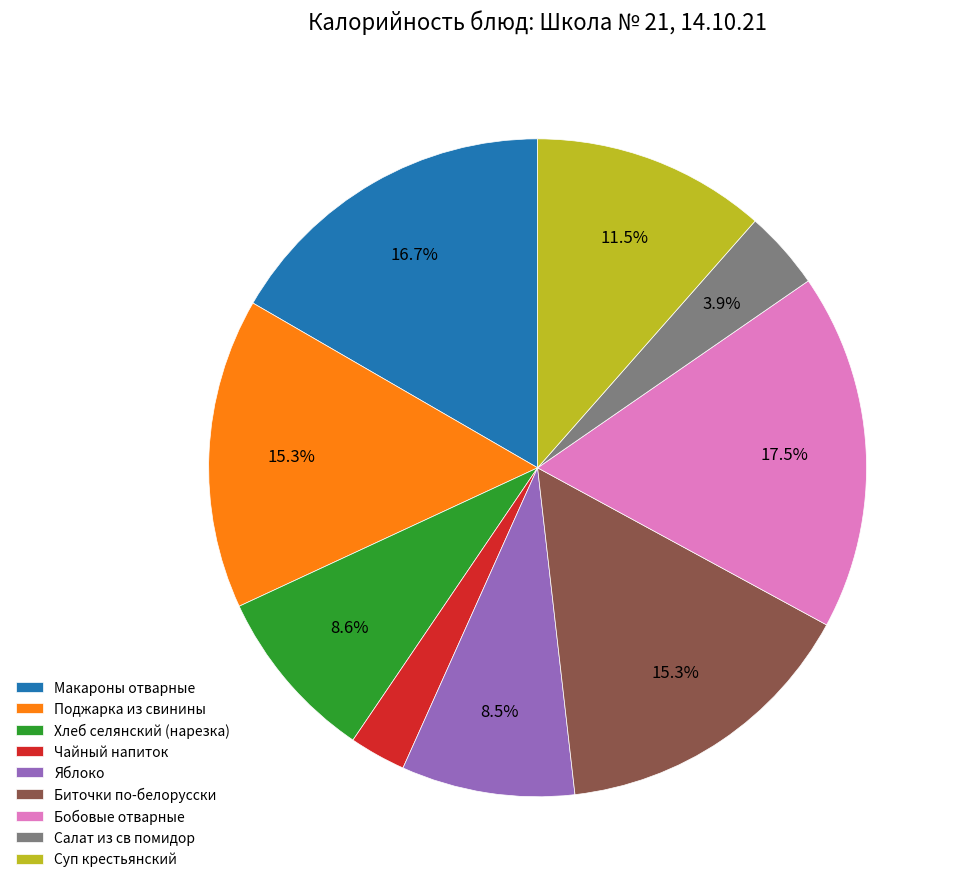

Between Биточки по-белорусски and Яблоко, which is larger?

Биточки по-белорусски